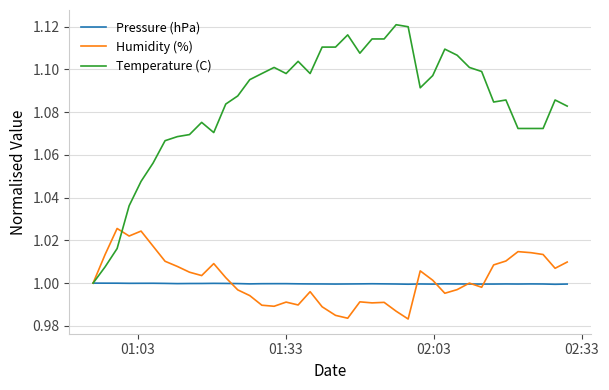

Which series has the largest total across all categories?

Temperature (C)